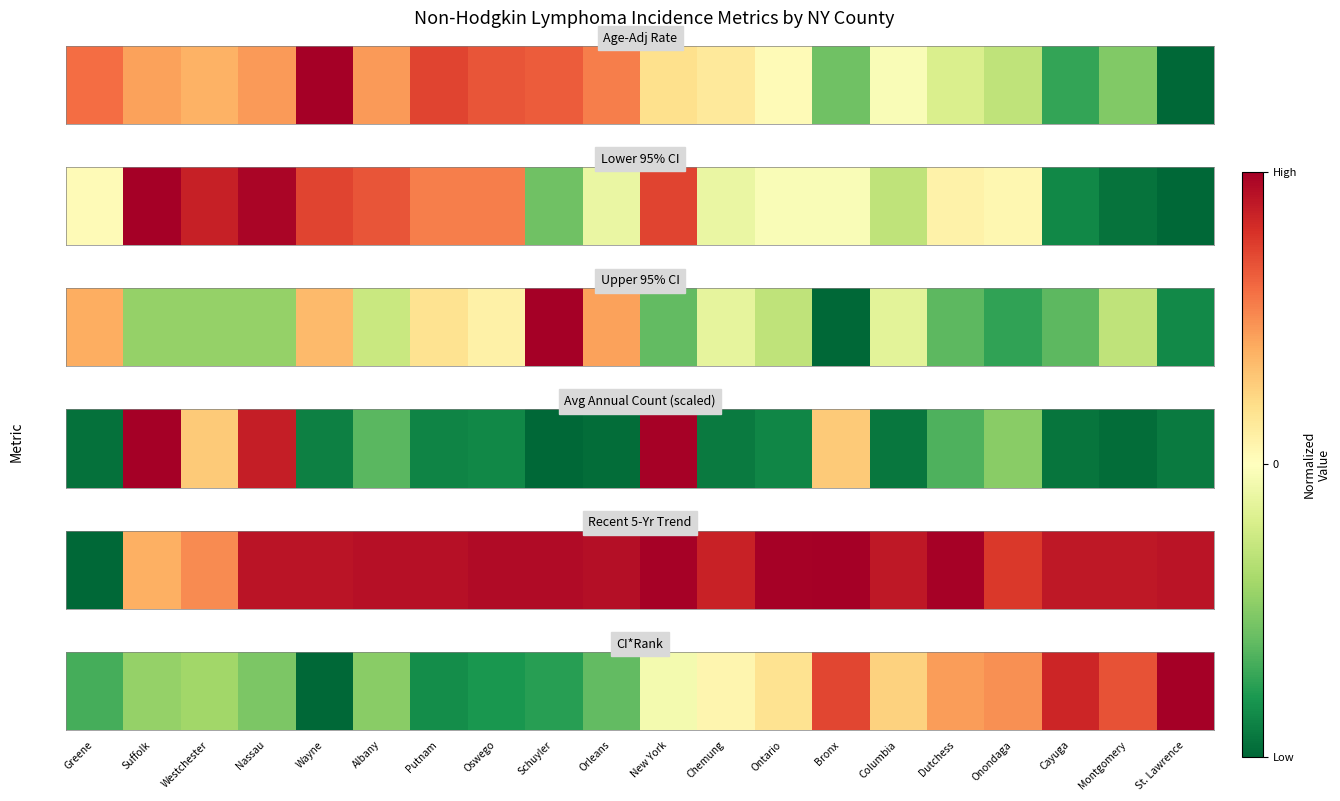

What is the greatest value displayed?

1.0